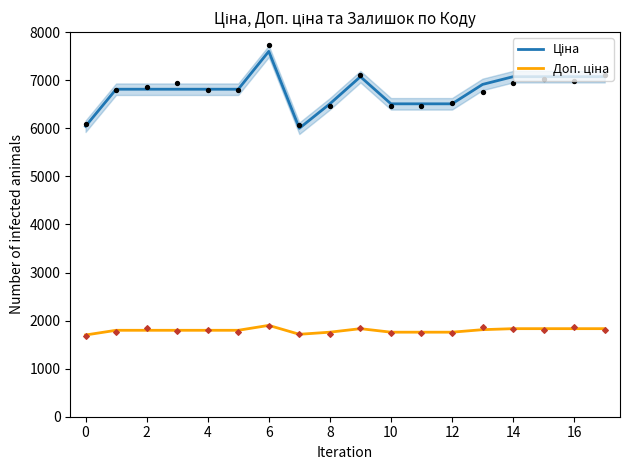

What are all the series names shown in the legend?

Ціна, Доп. ціна